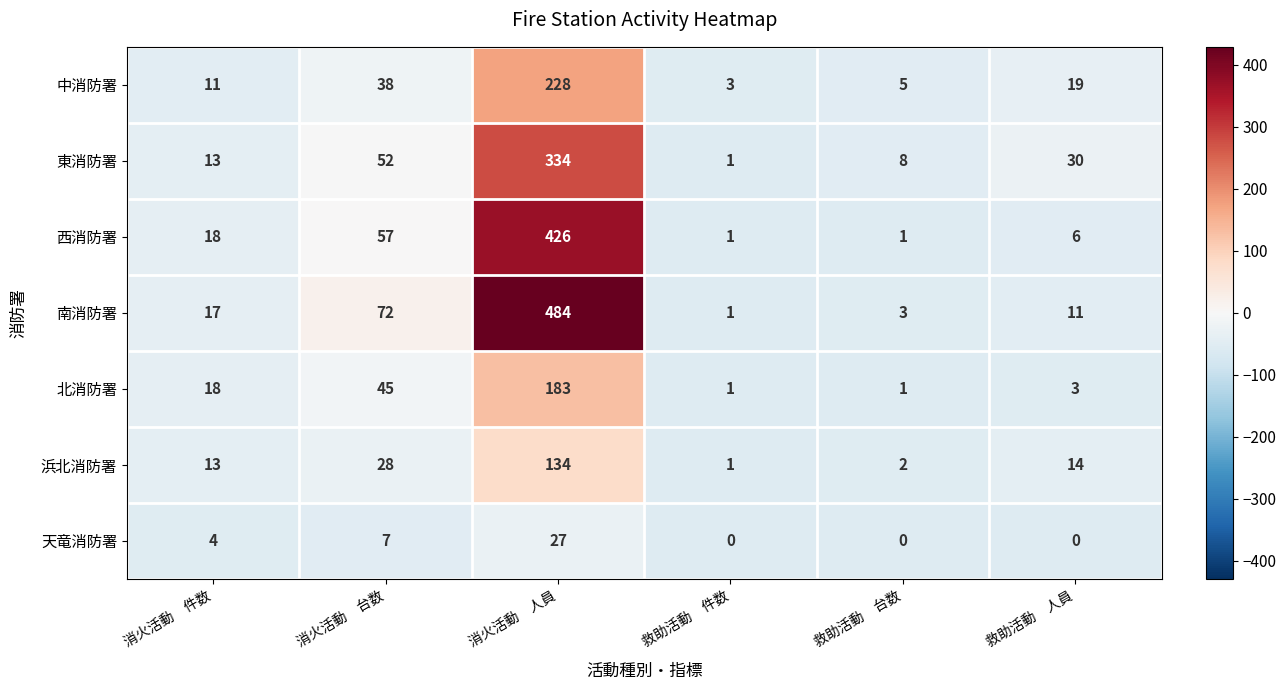

What is the difference between the maximum and second lowest values in the 東消防署 series?

326